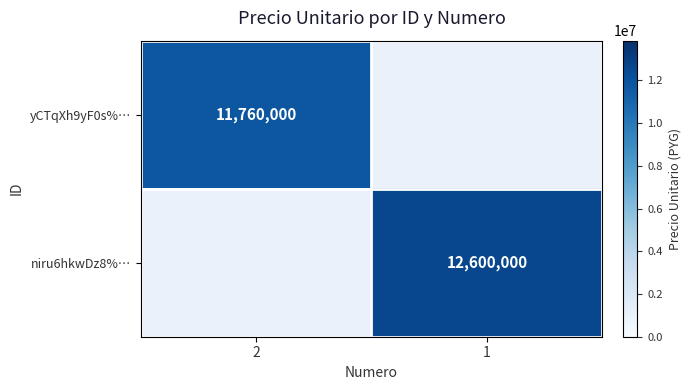

What is the greatest value displayed?

12600000.0